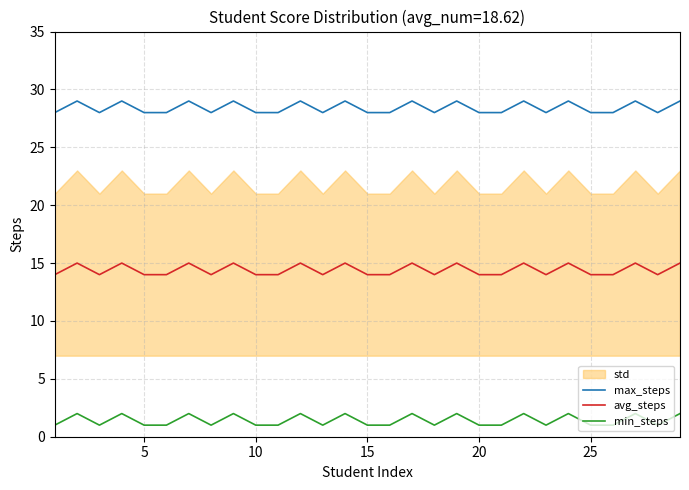

What is the minimum value shown in the chart?

1